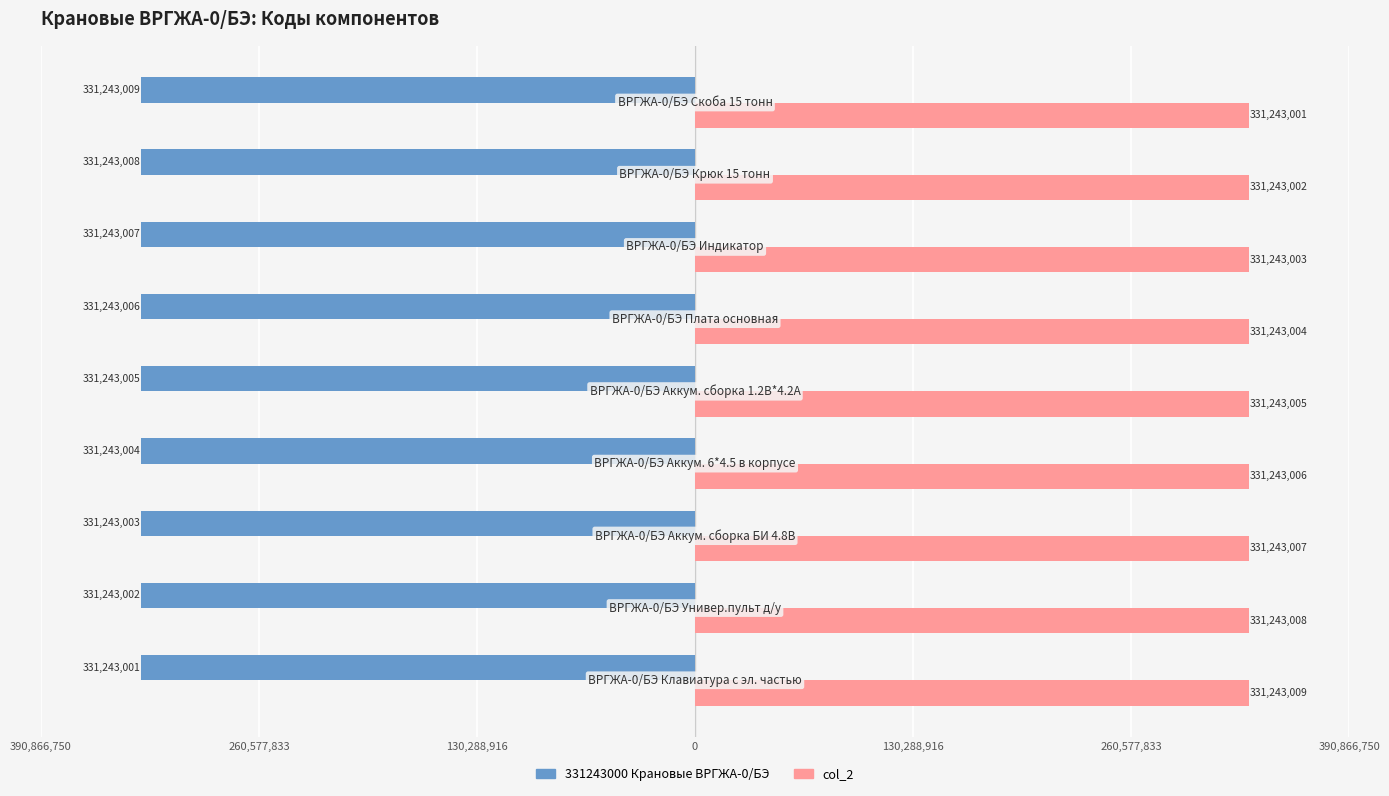

What are all the series names shown in the legend?

331243000 Крановые ВРГЖА-0/БЭ, col_2